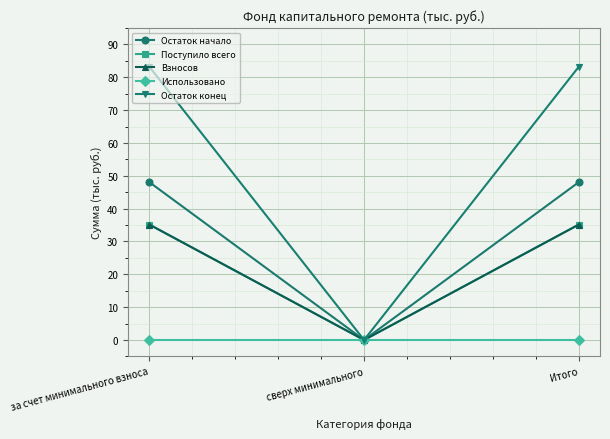

What is the difference between the maximum and minimum values in the Остаток конец series?

83.2